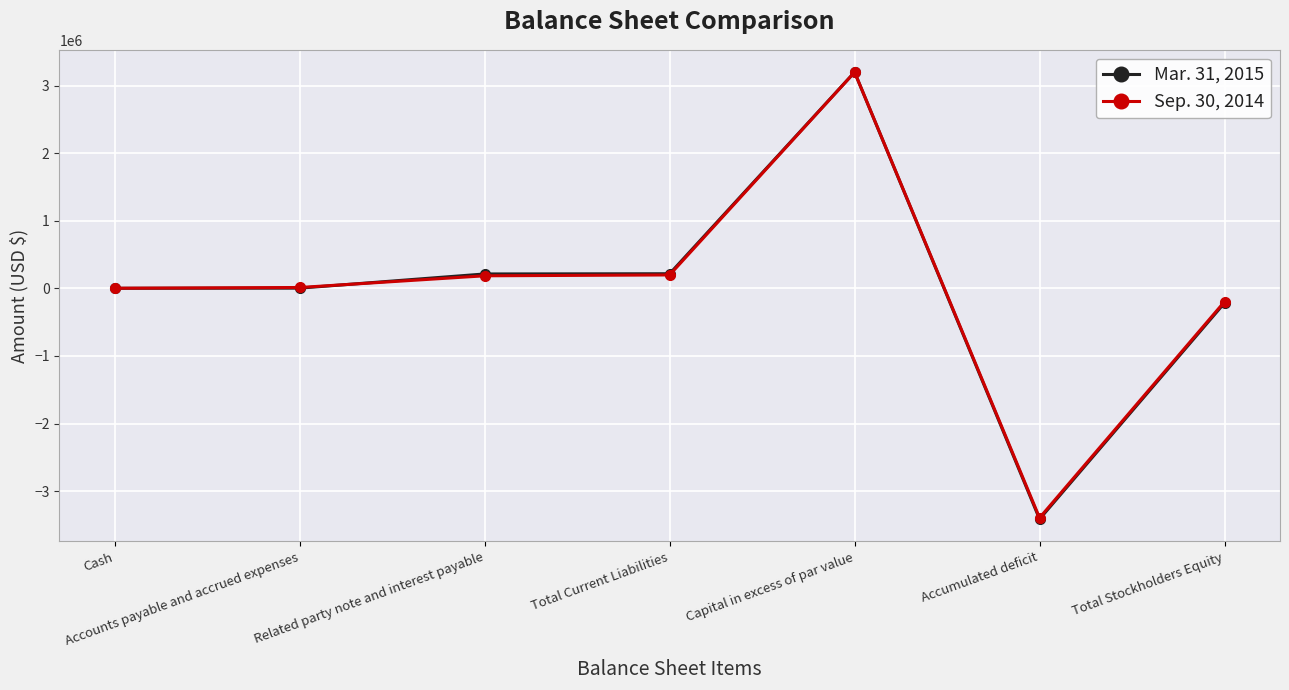

Does the chart display data point markers on the line(s)?

Yes